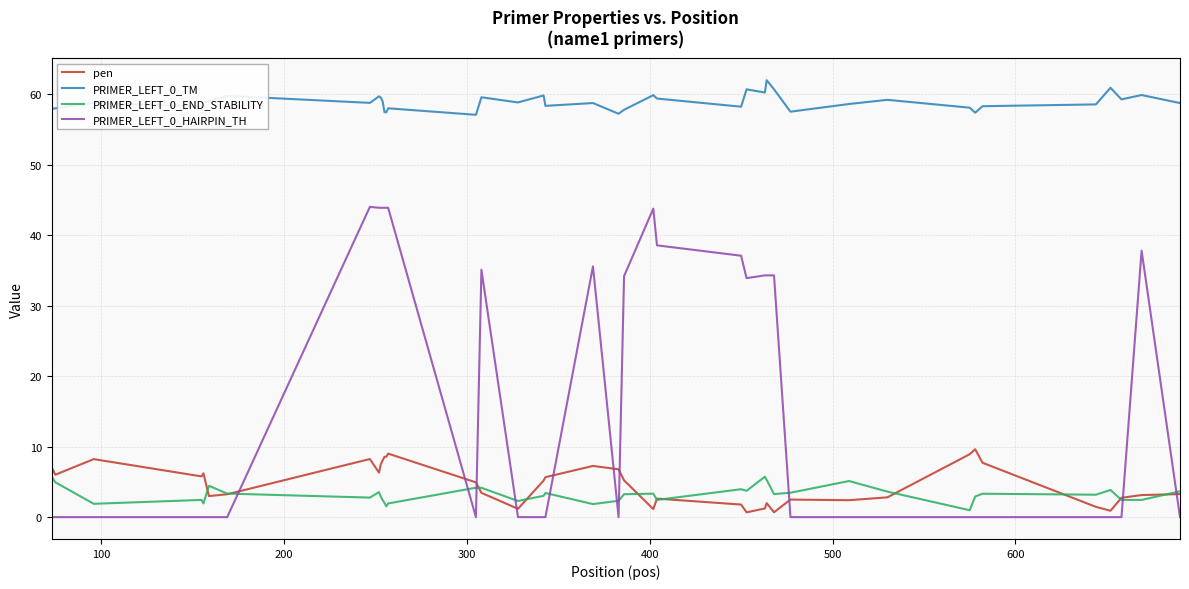

True or false: PRIMER_LEFT_0_END_STABILITY and PRIMER_LEFT_0_TM cross at least once.

False